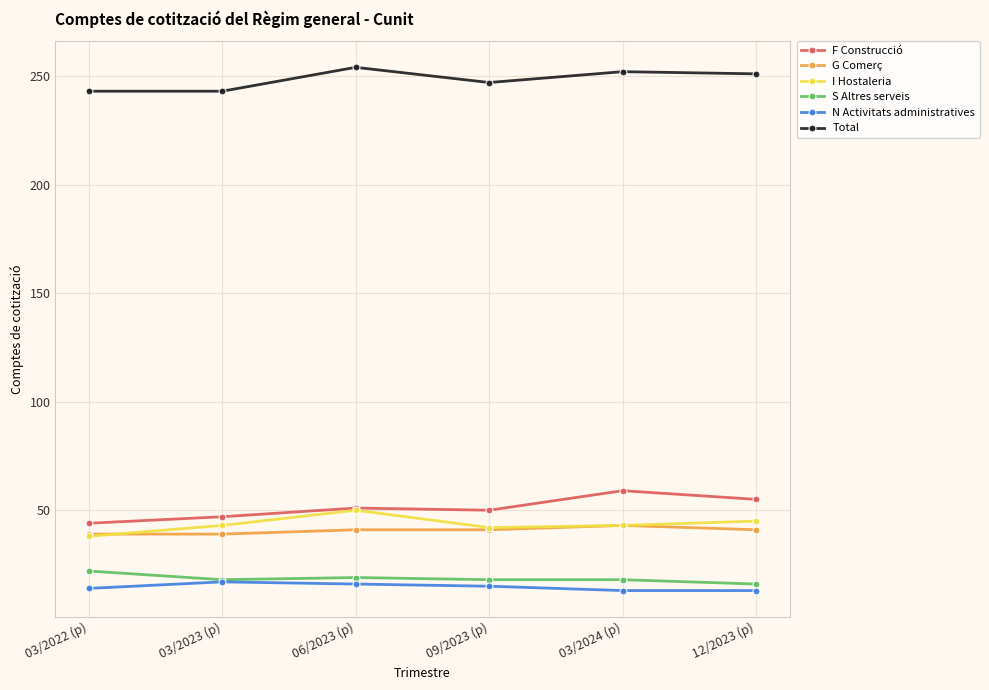

True or false: G Comerç has more than 2 interior local peaks.

False